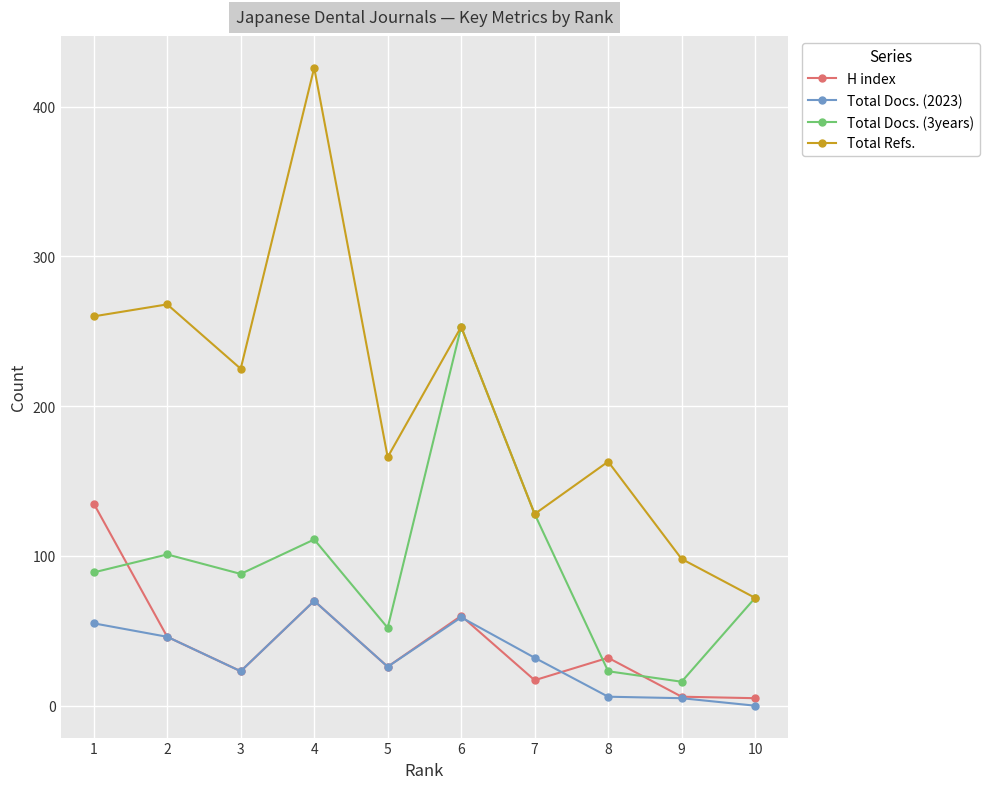

Count the number of data series in this chart.

4